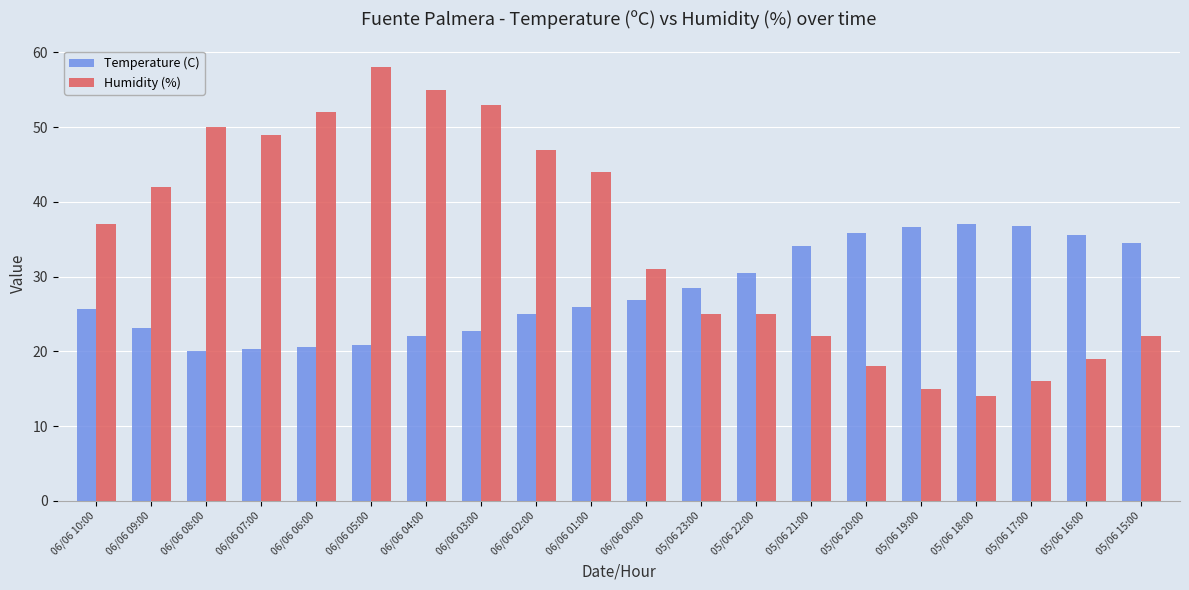

What position from the left is 05/06 22:00?

13